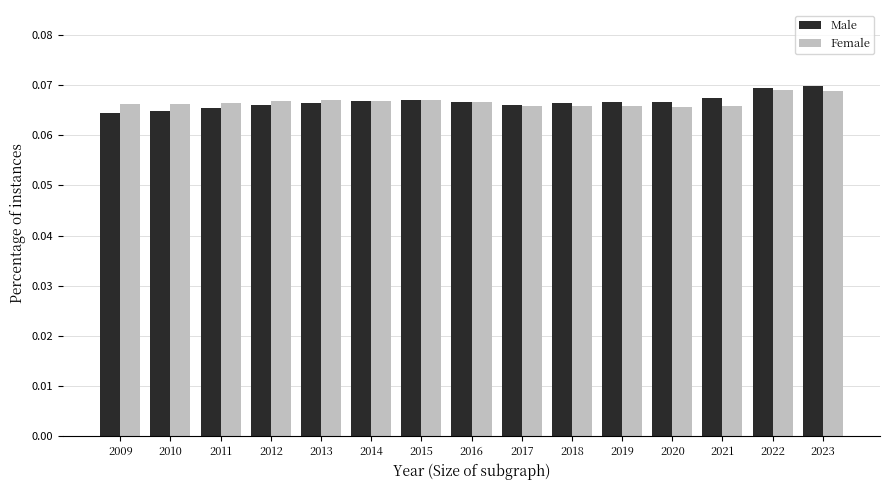

Is it true that Female equals 0.0 at 2018?

False